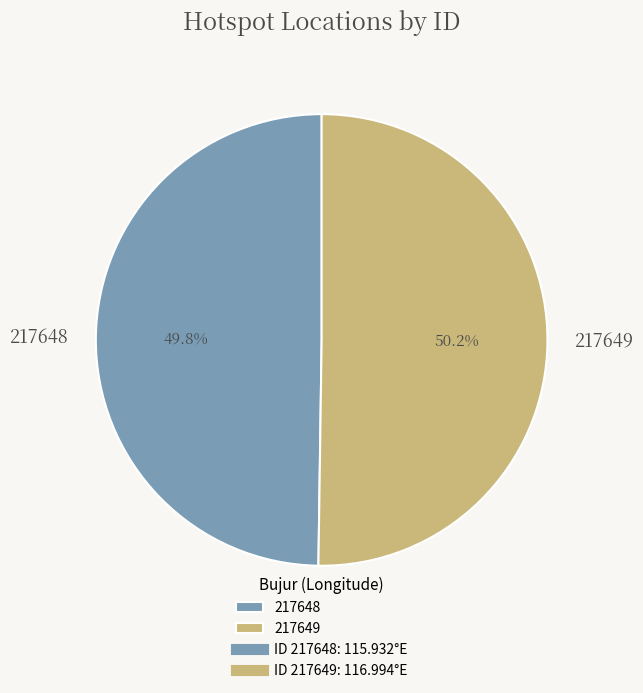

What percentage is the 217648 slice, to the nearest percent?

50%